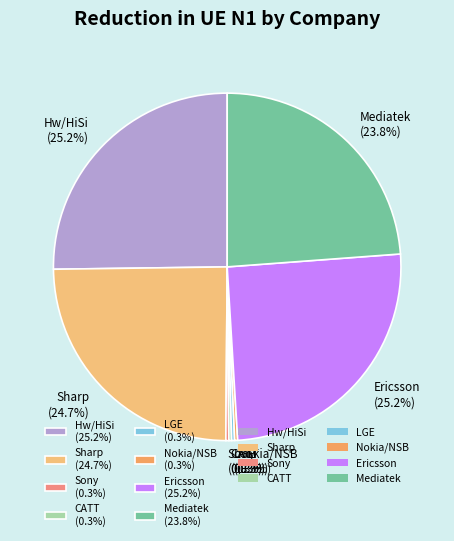

What is the ratio of the value at Ericsson (25.2%) to the value at Hw/HiSi (25.2%)?

1.0